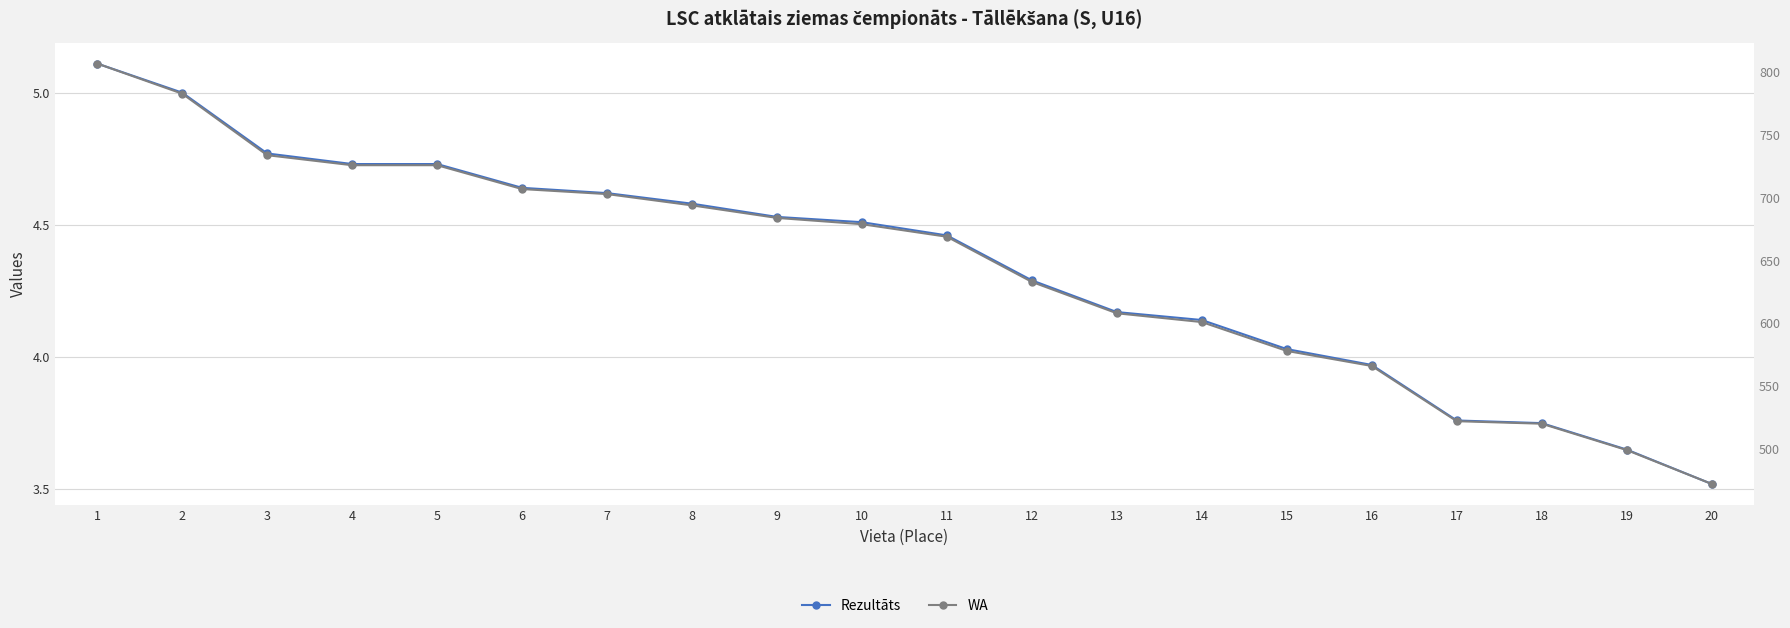

What are all the series names shown in the legend?

Rezultāts, WA